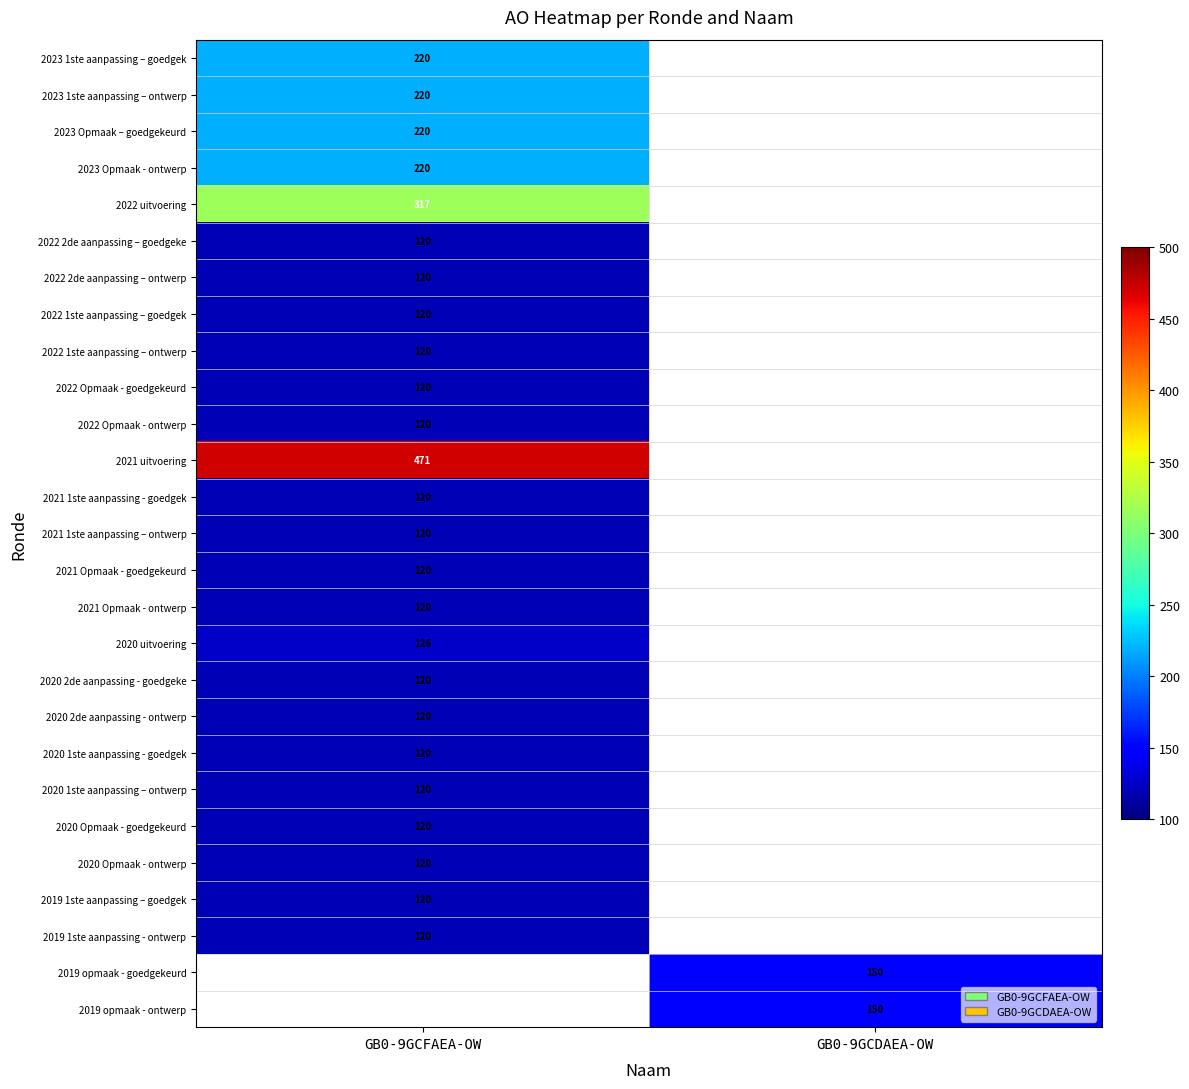

True or false: 2022 2de aanpassing – goedgeke has a value of 176 at GB0-9GCFAEA-OW.

False